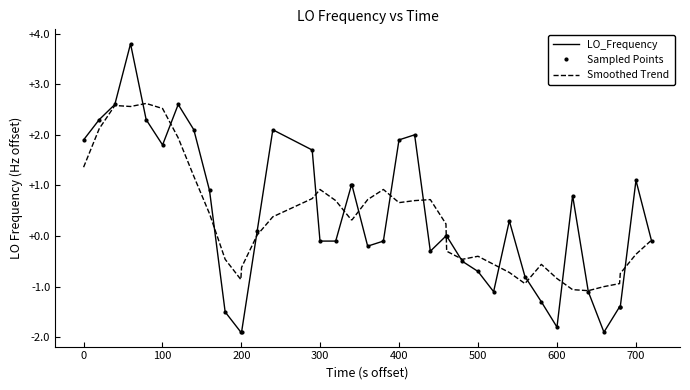

After their last crossing, which series has the higher values: LO_Frequency or Smoothed Trend?

Smoothed Trend